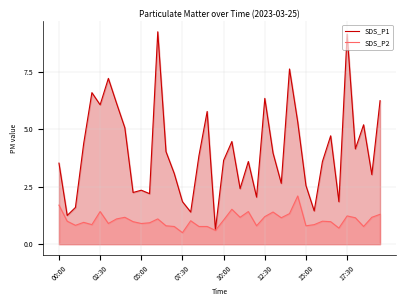

Which series has the largest total across all categories?

SDS_P1